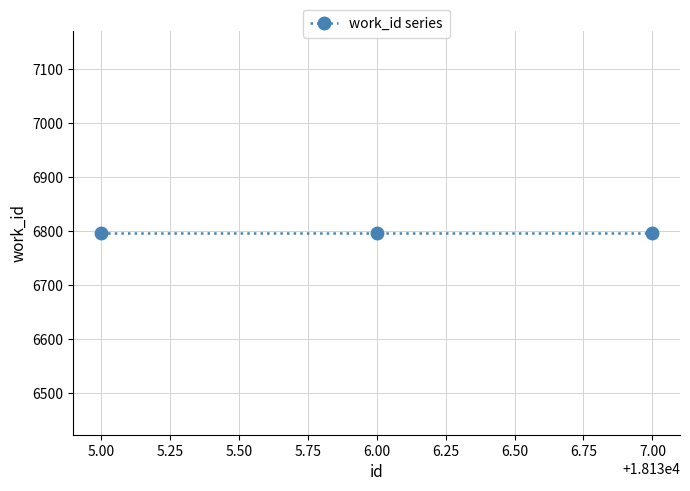

Reading right to left, extract all data points from this chart.

6796=18137	6796=18136	6796=18135